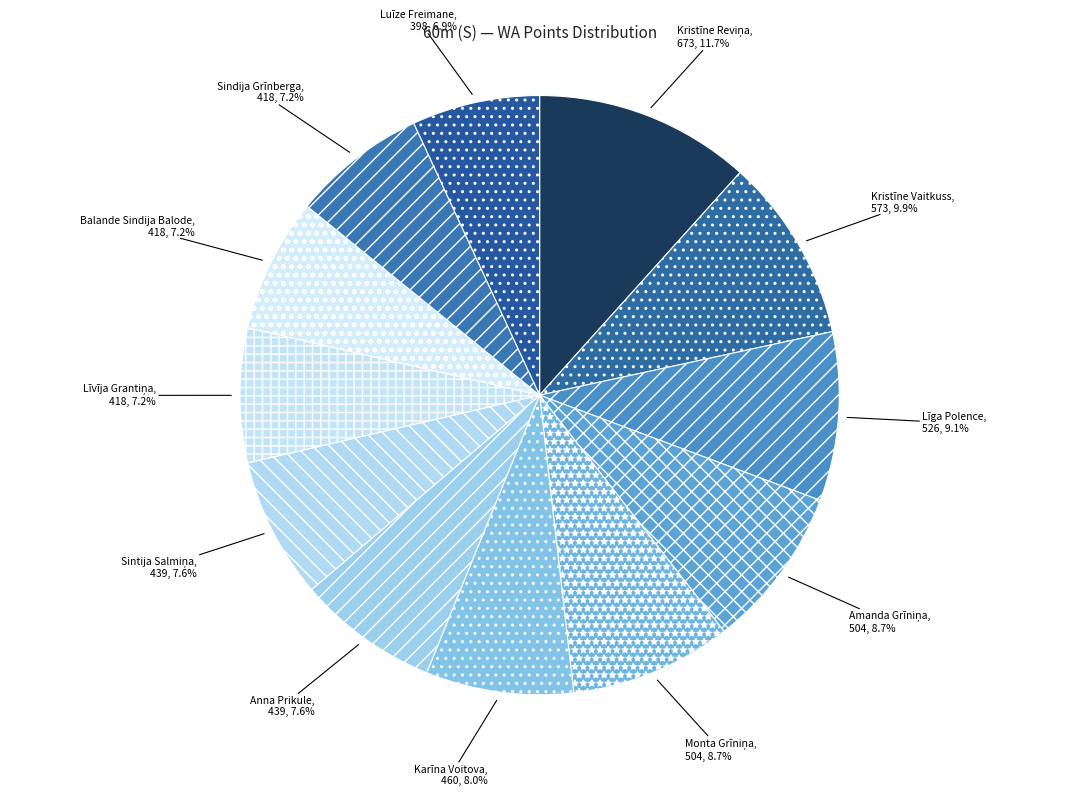

What percentage is NOT represented by Līga Polence?

90.9%